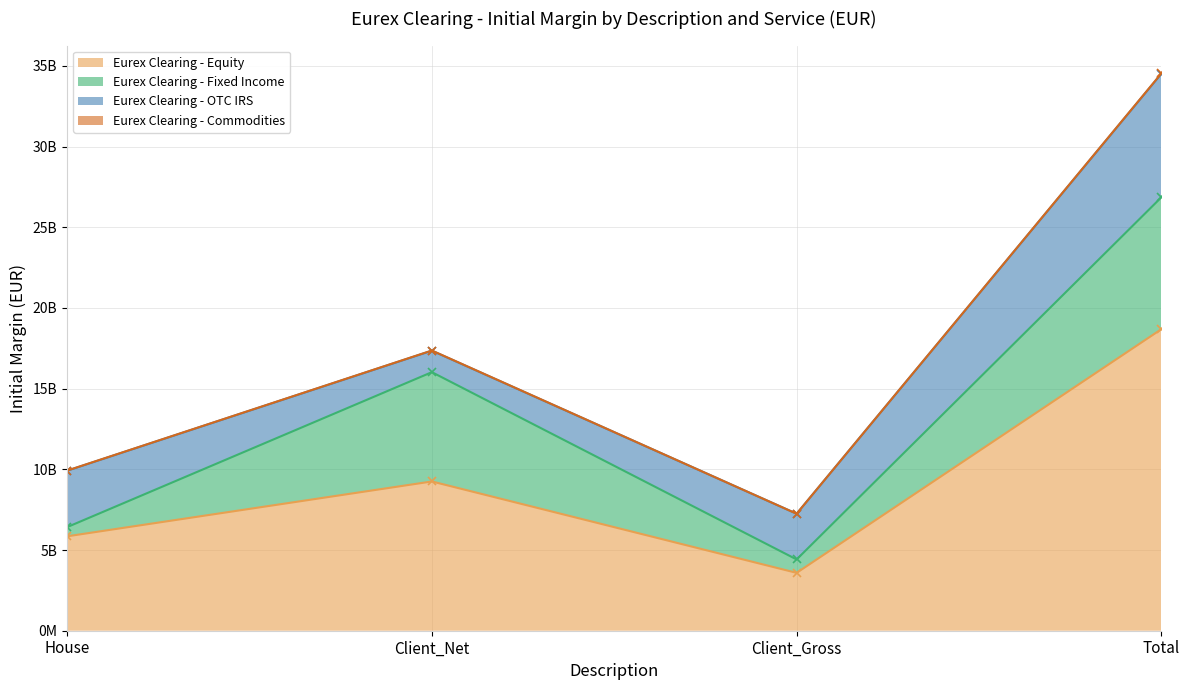

True or false: Eurex Clearing - Equity and Eurex Clearing - Commodities cross at least once.

False